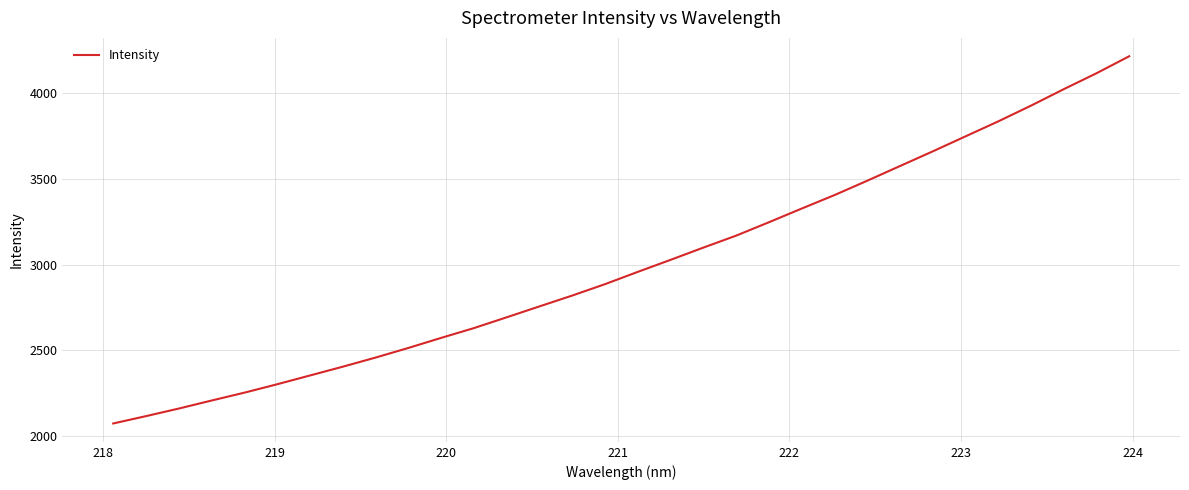

What is the difference between the maximum and minimum values?

2145.0